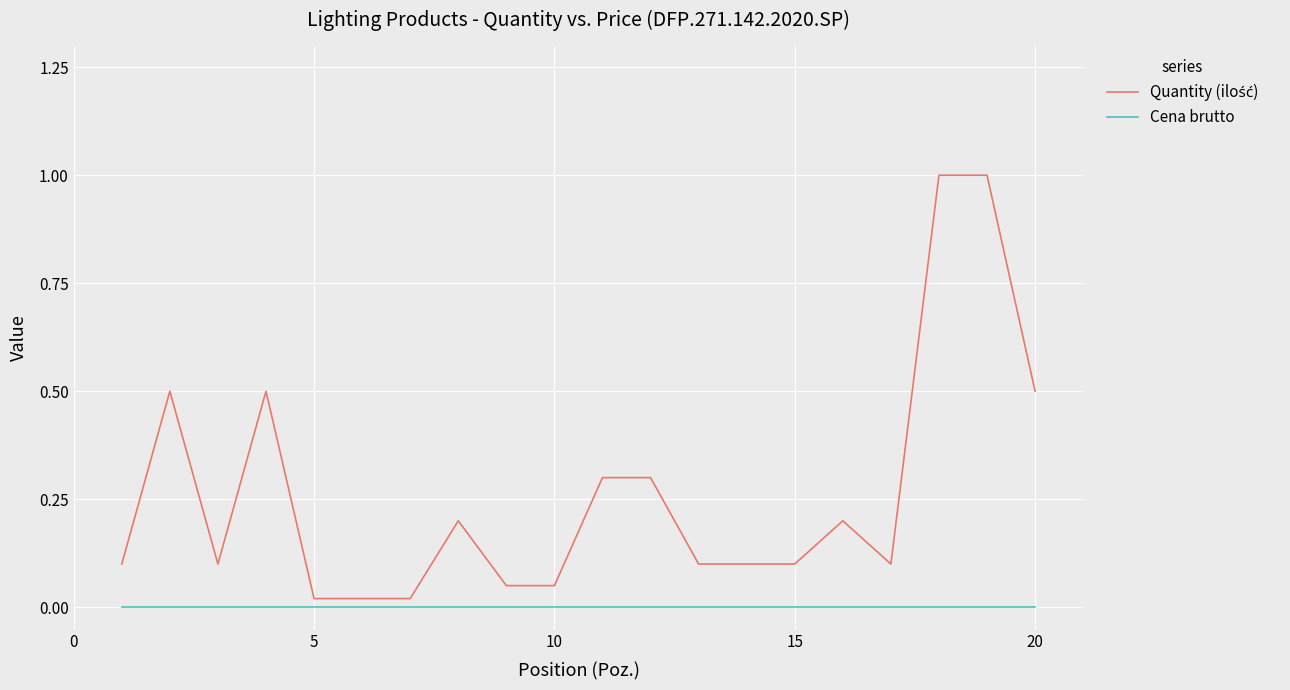

How many lines are shown in the chart?

2